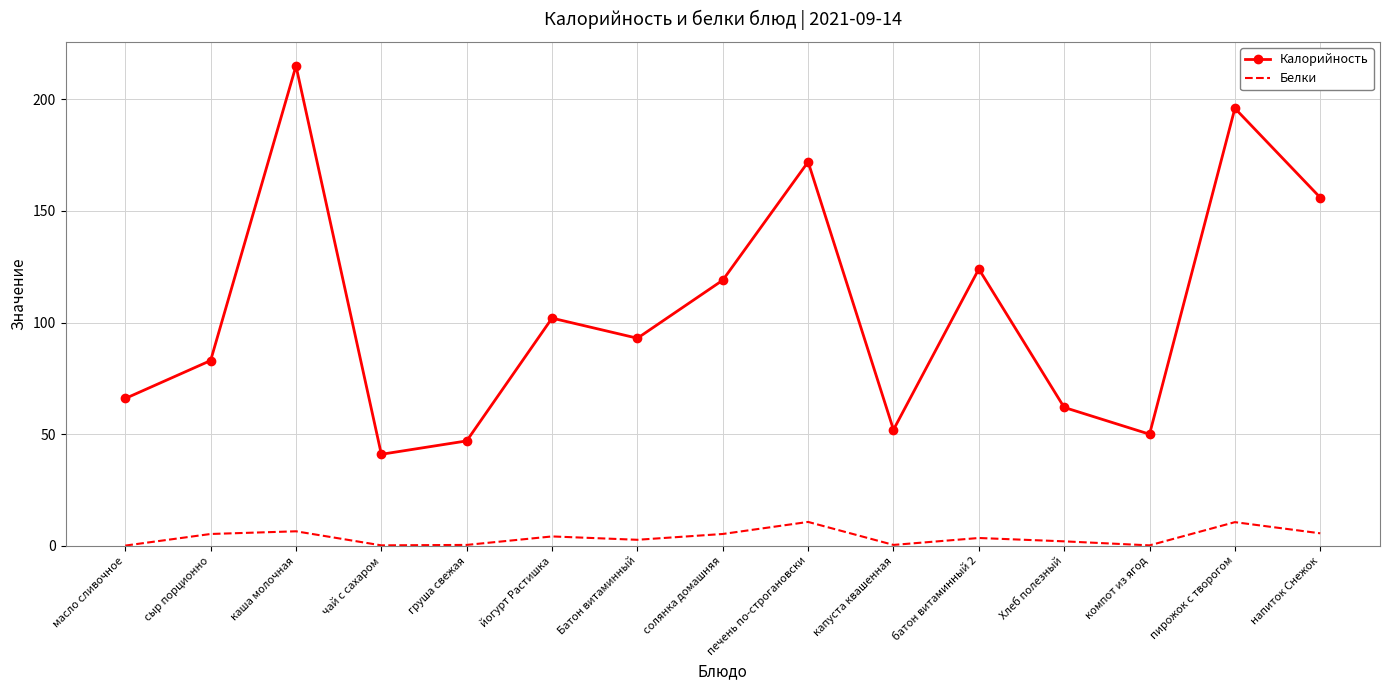

What is the difference between the second highest and second lowest values in the Белки series?

10.4